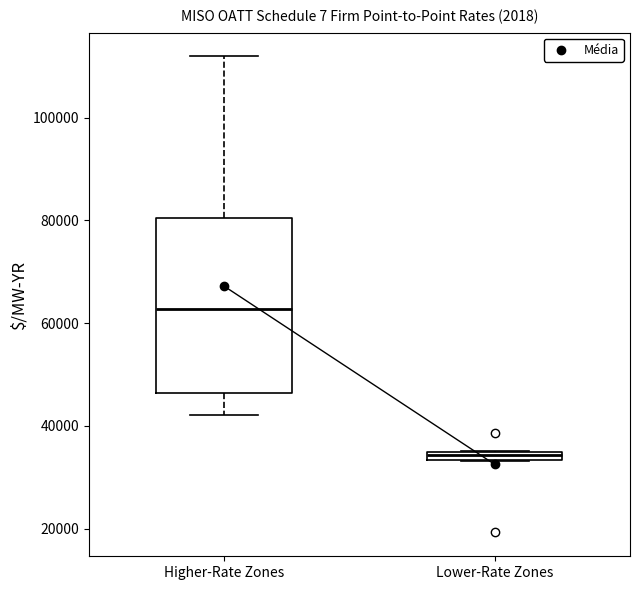

Which box is the tallest, from its lower edge to its upper edge?

Higher-Rate Zones